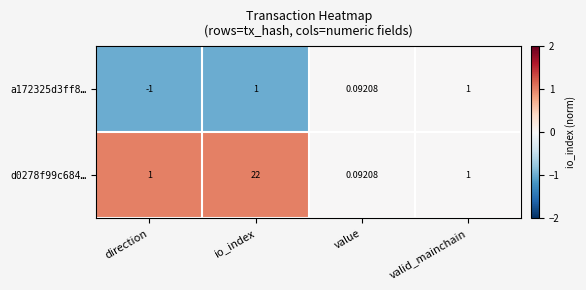

At how many categories does at least one series exceed 0?

4